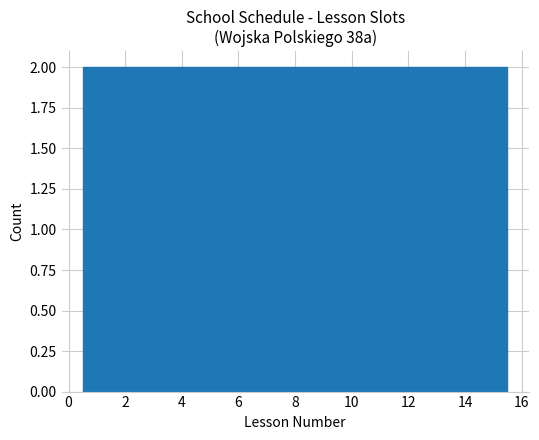

Reading left to right, list every bar in this chart as the range it spans on the x-axis followed by its height. Neither the bar edges nor the heights are printed on the chart, so give them approximately, as read against the axes.

0.5 to 1.5: 2
1.5 to 2.5: 2
2.5 to 3.5: 2
3.5 to 4.5: 2
4.5 to 5.5: 2
5.5 to 6.5: 2
6.5 to 7.5: 2
7.5 to 8.5: 2
8.5 to 9.5: 2
9.5 to 10.5: 2
10.5 to 11.5: 2
11.5 to 12.5: 2
12.5 to 13.5: 2
13.5 to 14.5: 2
14.5 to 15.5: 2